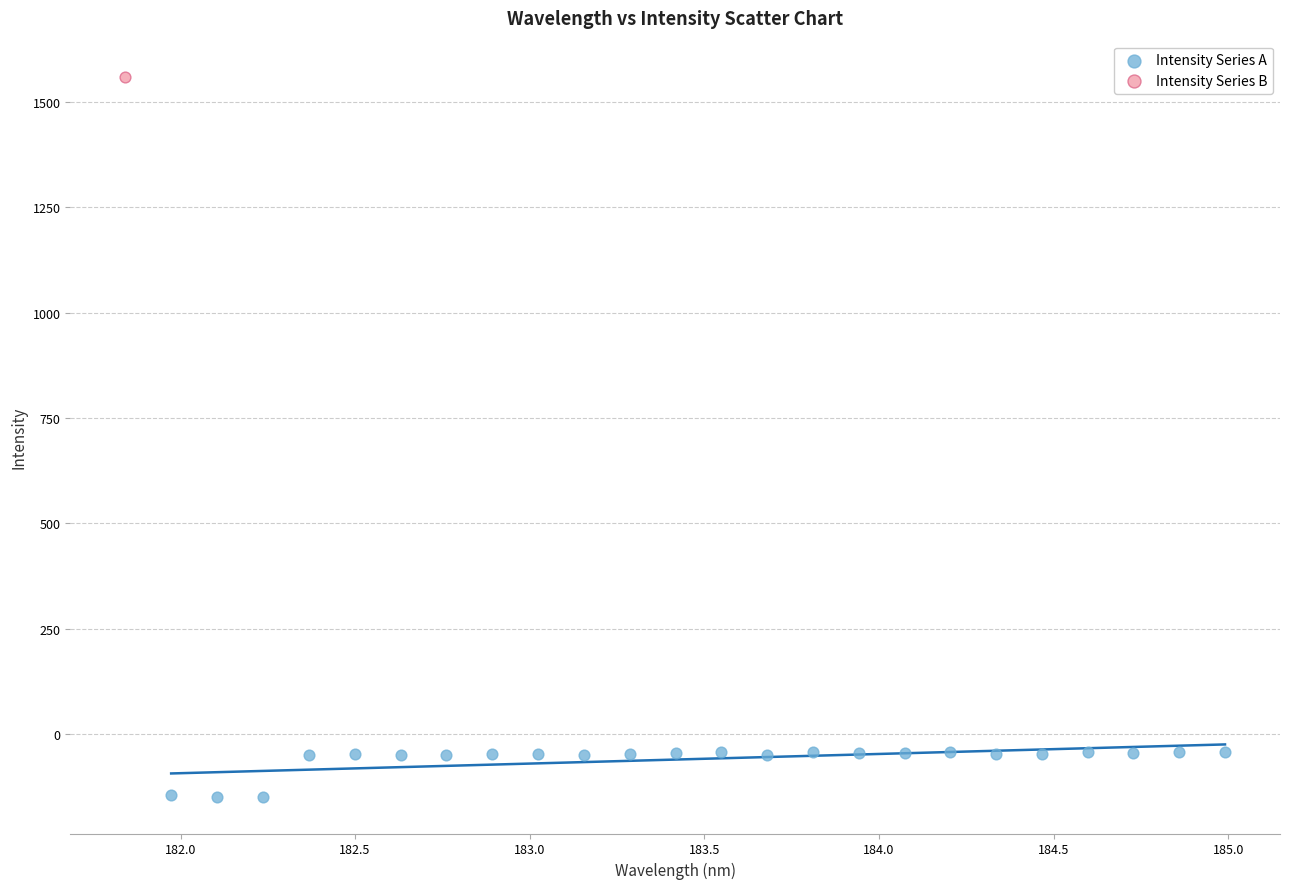

What are all the series names shown in the legend?

Intensity Series A, Intensity Series B